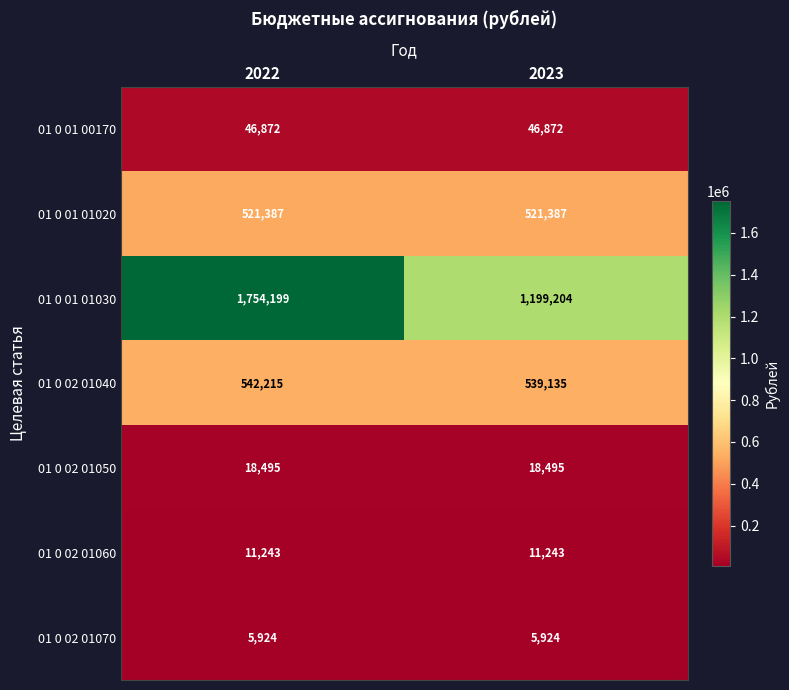

What is the spread (max minus min) of values at 2022?

1748275